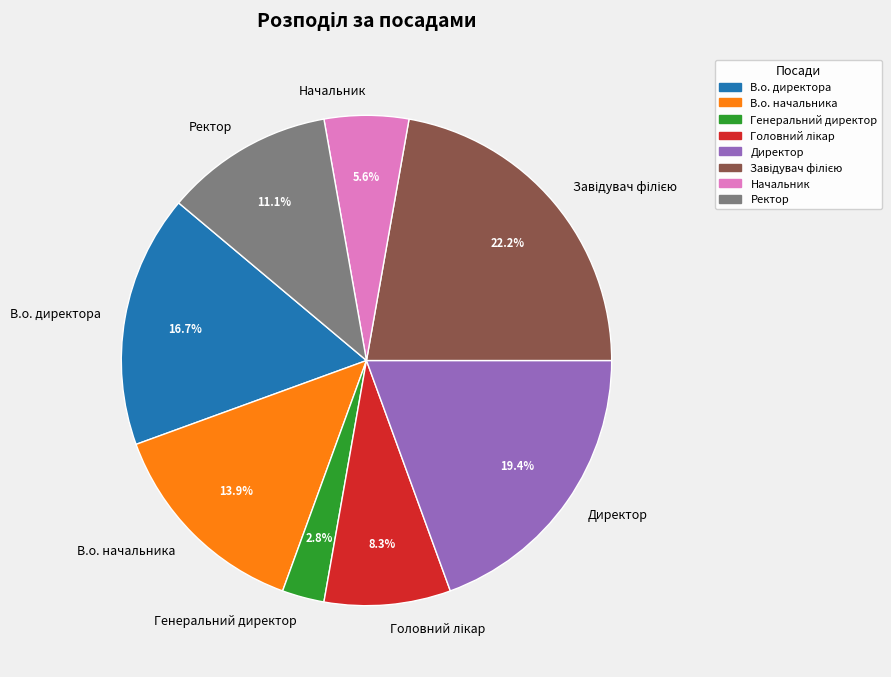

To the nearest percent, what percentage of the pie is В.о. начальника?

14%